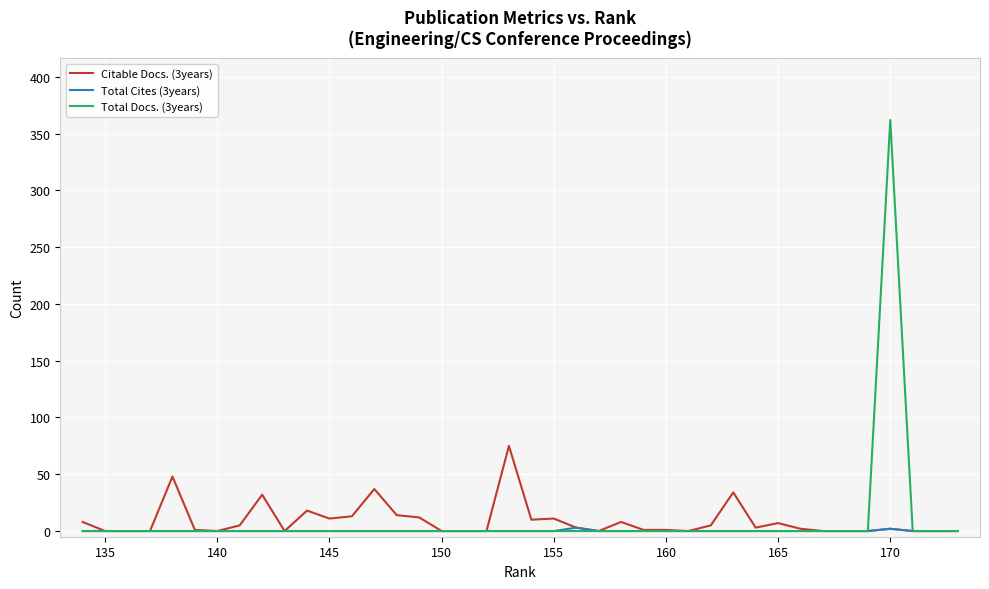

True or false: Citable Docs. (3years) and Total Cites (3years) intersect in this chart.

False